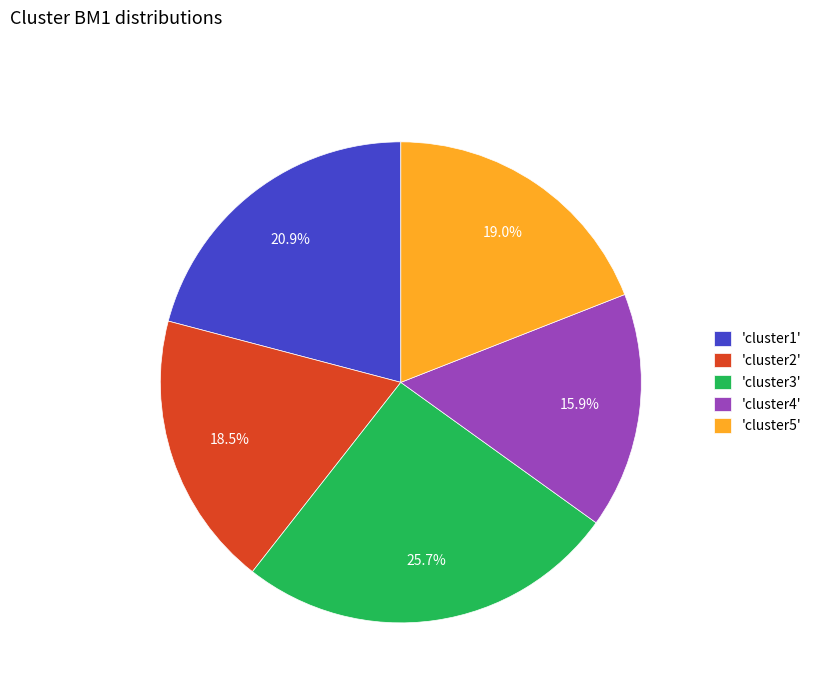

Approximately how many times larger is the value at 'cluster4' compared to 'cluster1'?

0.8